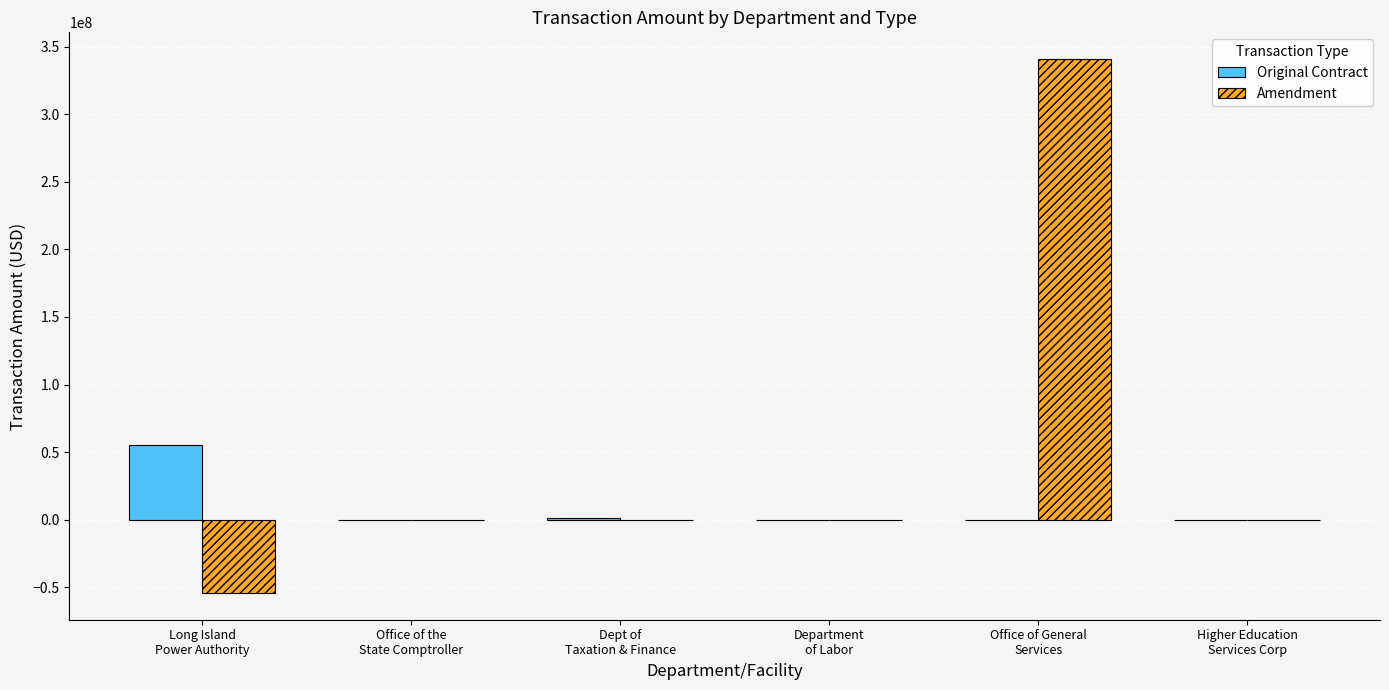

Which series has the largest total across all categories?

Amendment